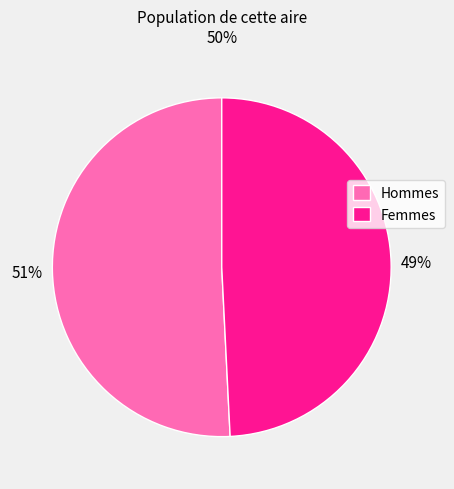

To the nearest percent, what is the difference between the Femmes and Hommes slice percentages?

2%